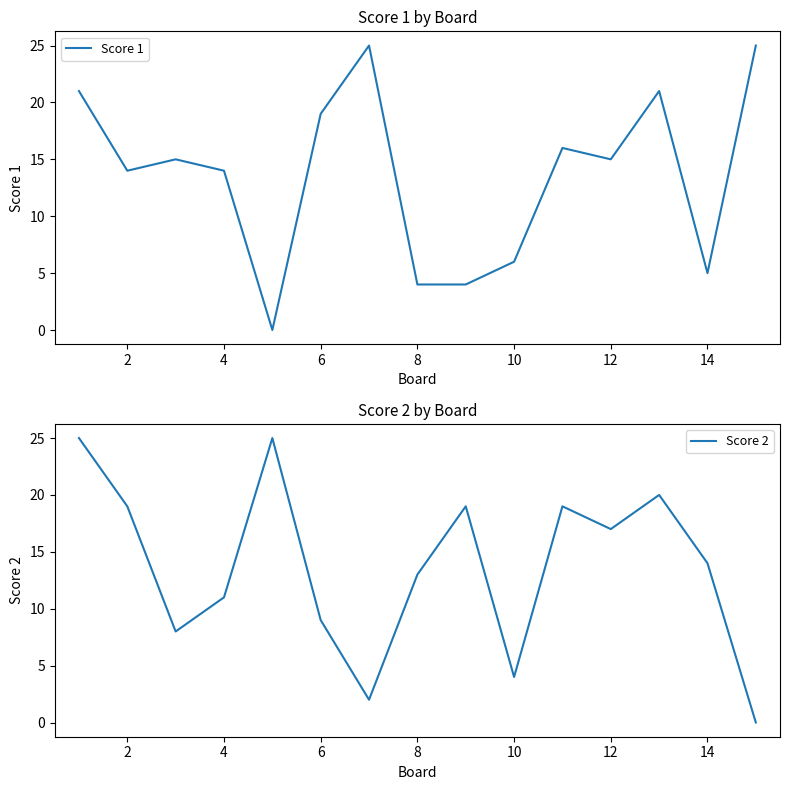

Reading left to right, extract all data points from this chart.

Score 1: 21	14	15	14	0	19	25	4	4	6	16	15	21	5	25
Score 2: 25	19	8	11	25	9	2	13	19	4	19	17	20	14	0